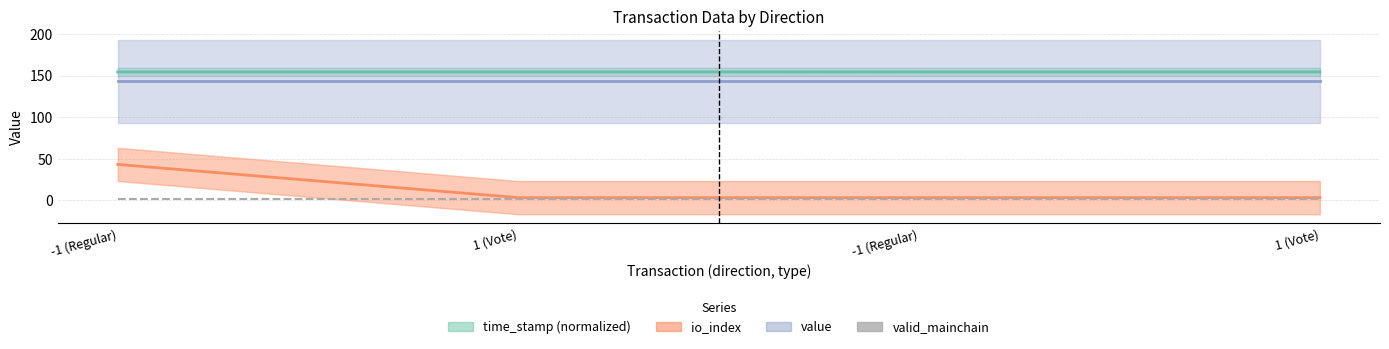

What is the label of the 2nd point from the left?

1 (Vote)